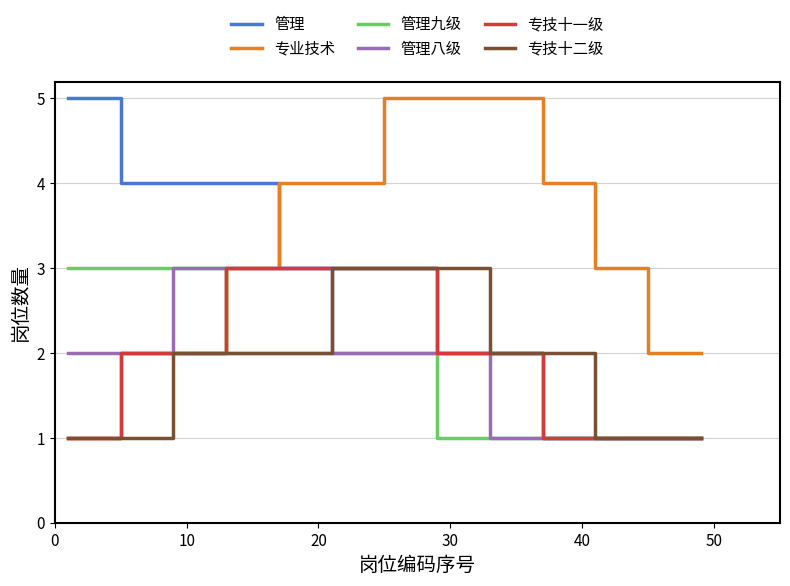

What is the greatest value displayed?

5